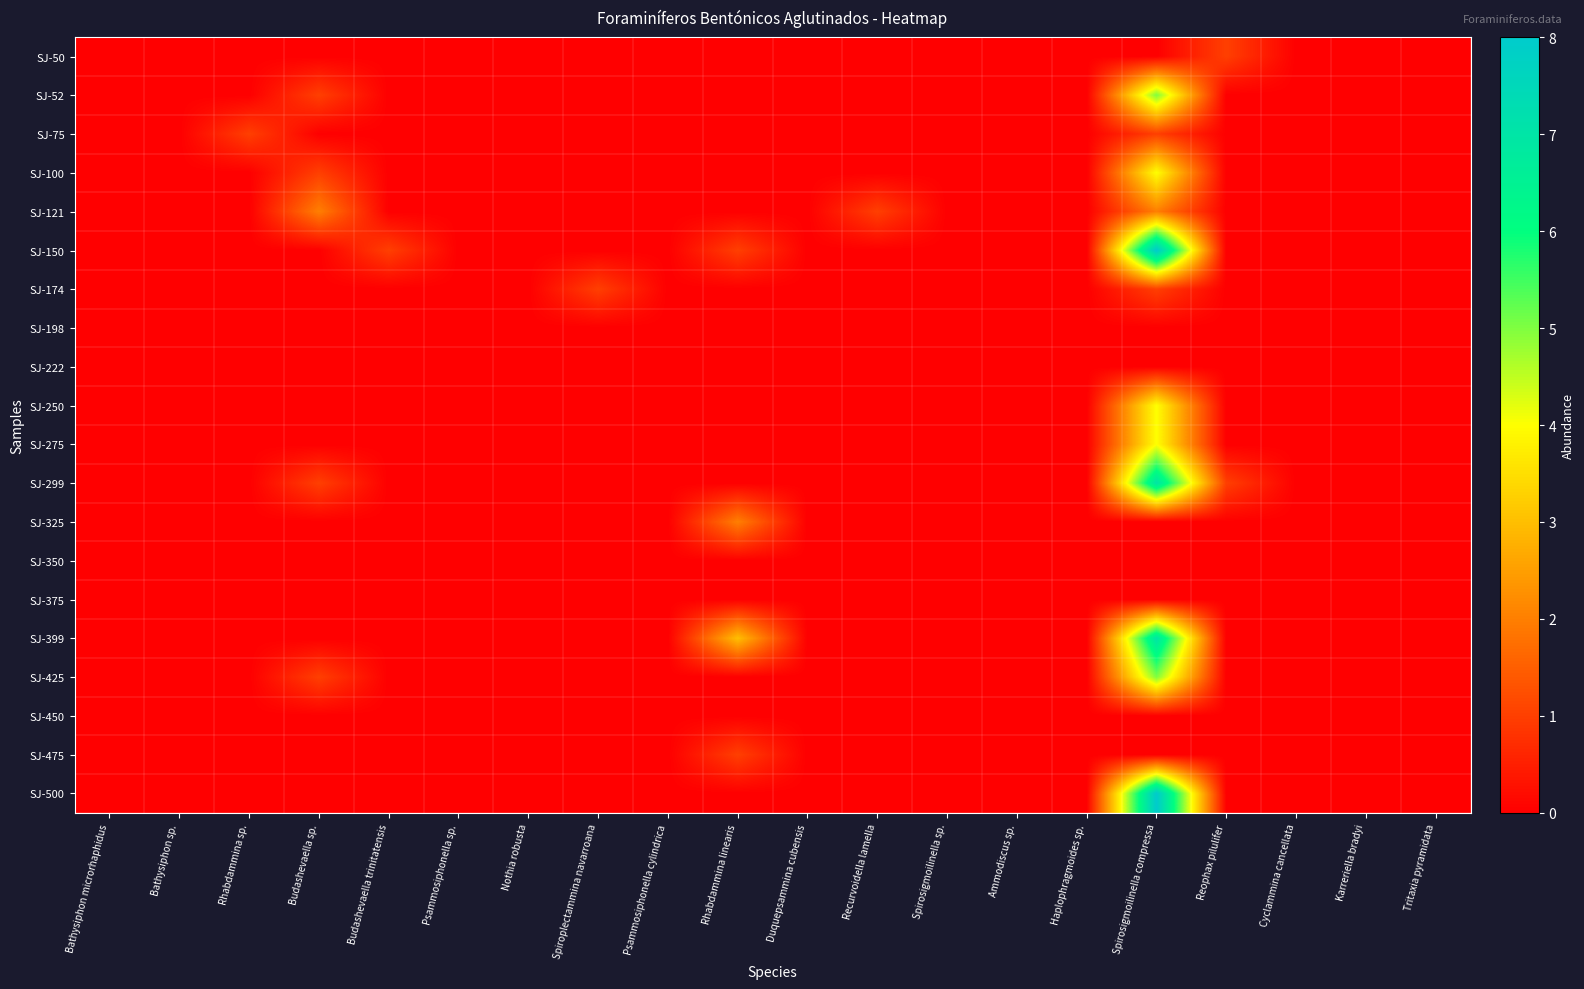

Which series has the largest total across all categories?

SJ-150